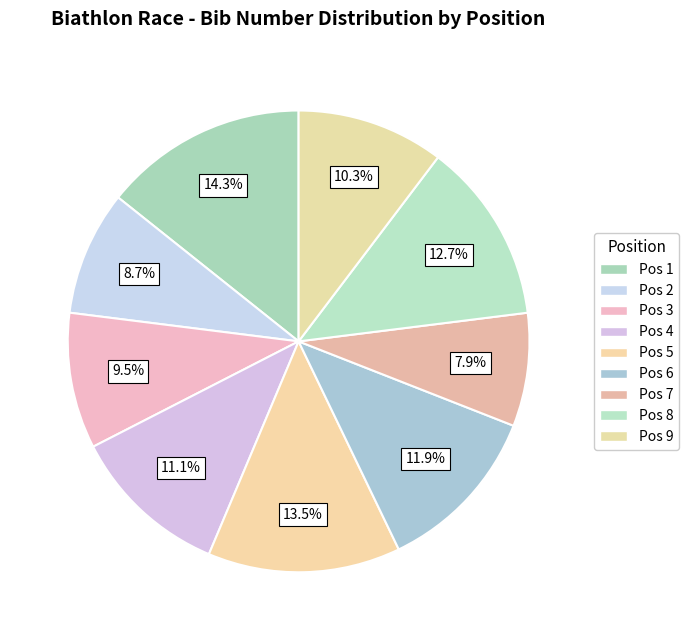

Which slice is the smallest?

7